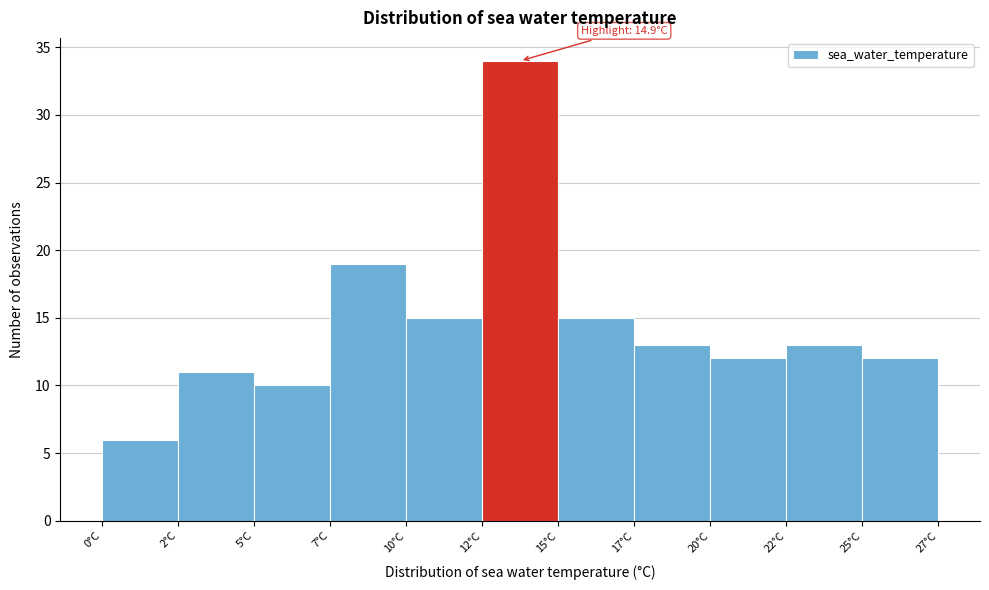

Reading right to left, transcribe all the data shown in this chart.

25°C=12	22°C=13	20°C=12	17°C=13	15°C=15	12°C=34	10°C=15	7°C=19	5°C=10	2°C=11	0°C=6